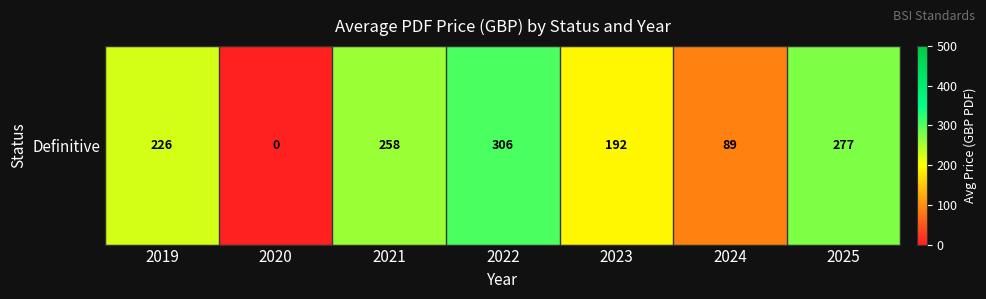

Reading left to right, list all the values displayed in this chart.

226.3	0.0	258.0	306.0	192.5	89.0	276.8